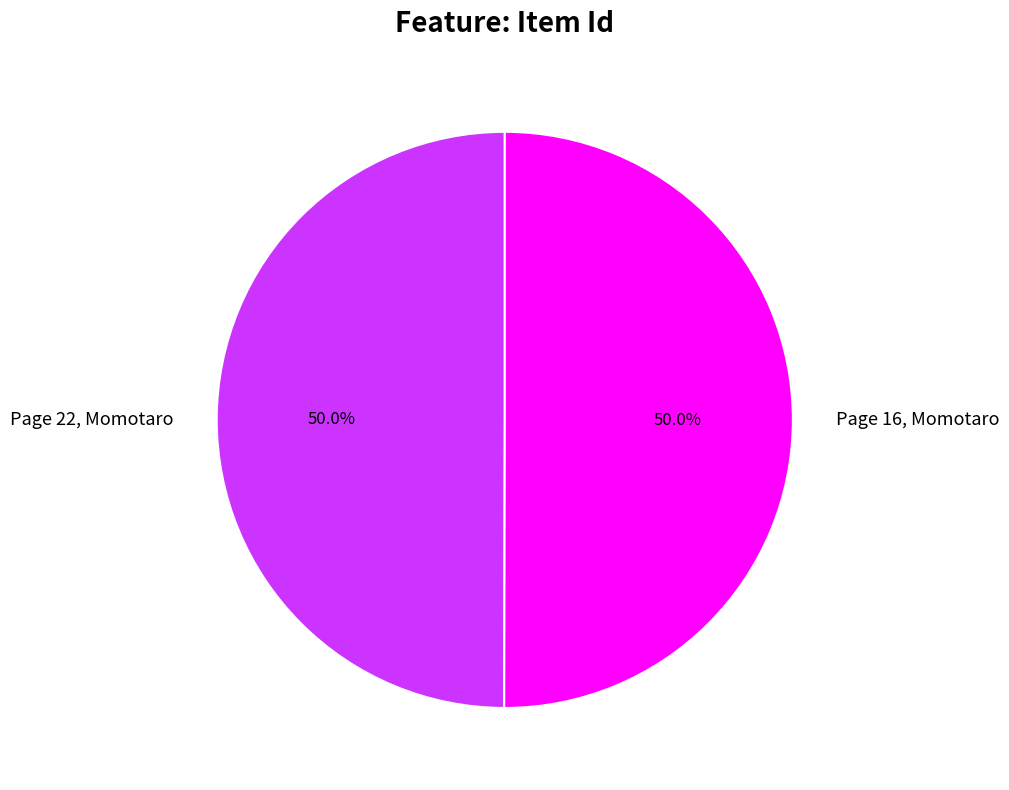

True or false: Page 16, Momotaro accounts for 57% of the total.

False